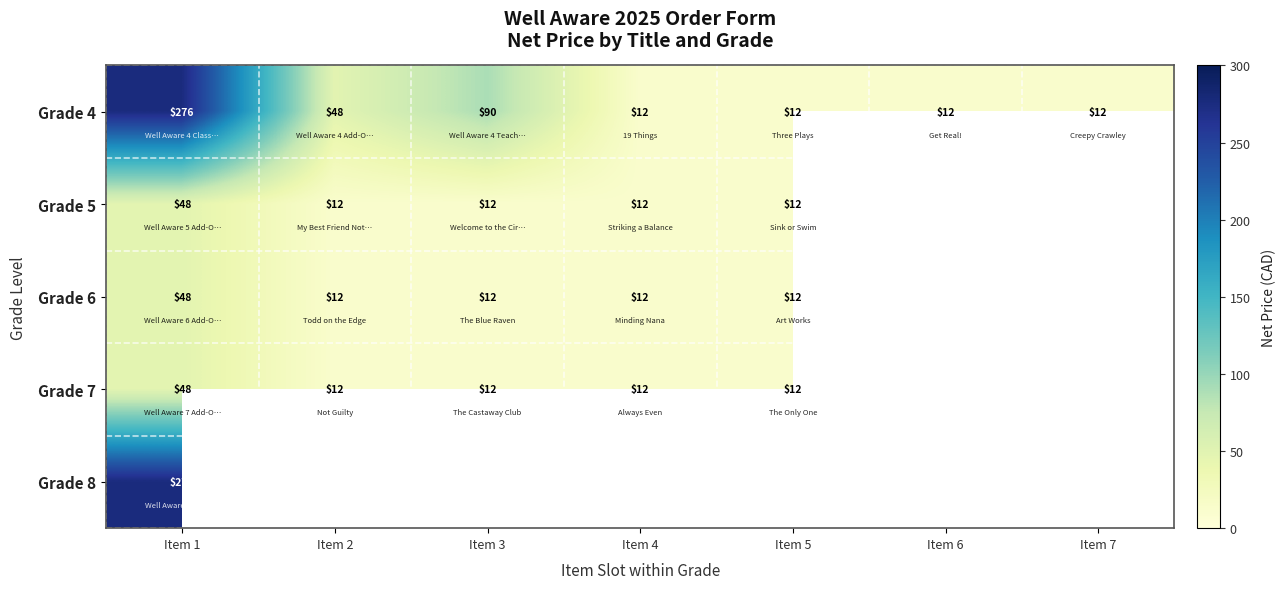

Where is Grade 4 nearest to the value 144?

Item 3